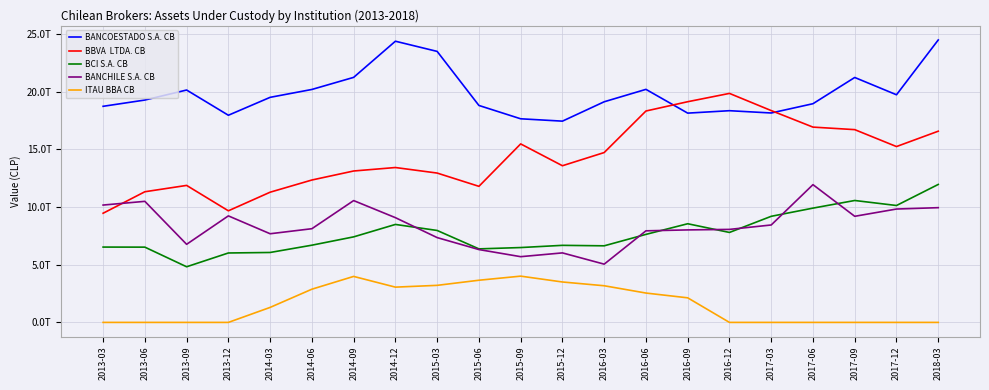

What is the label of the 15th point from the left?

2016-09